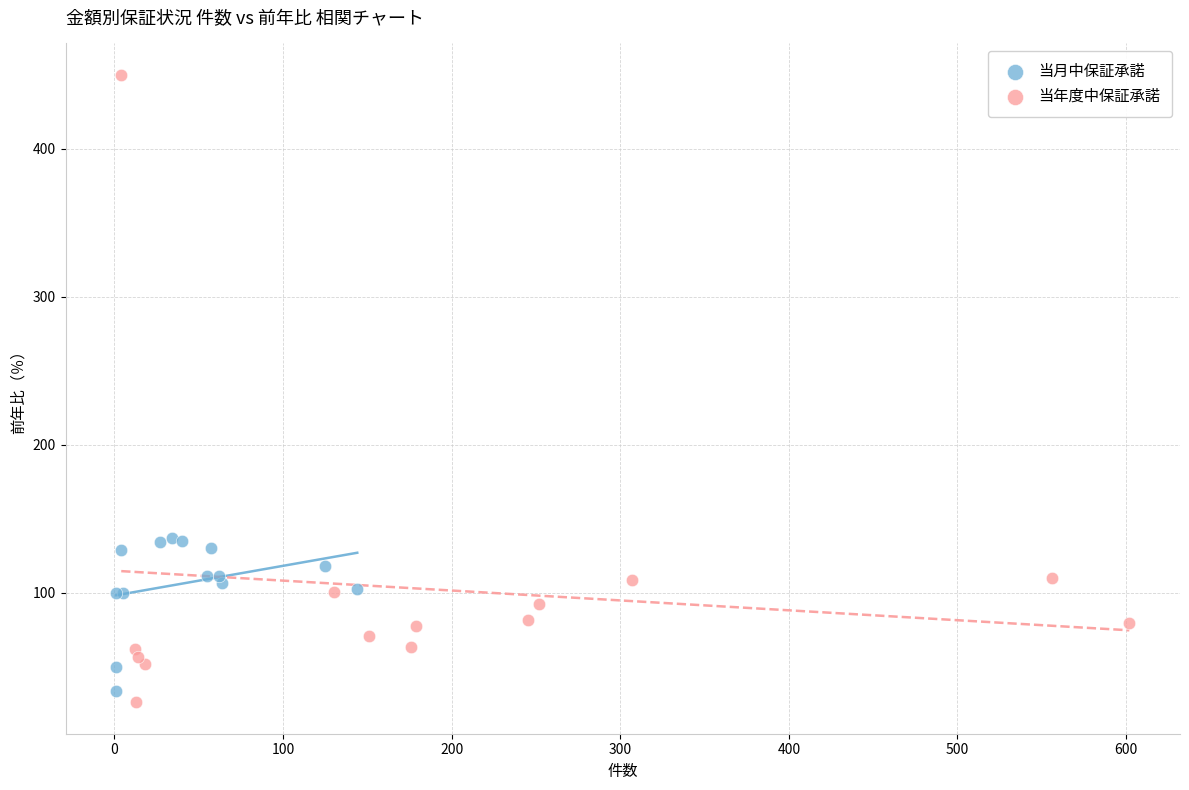

Which series contains the lowest Y value?

当年度中保証承諾